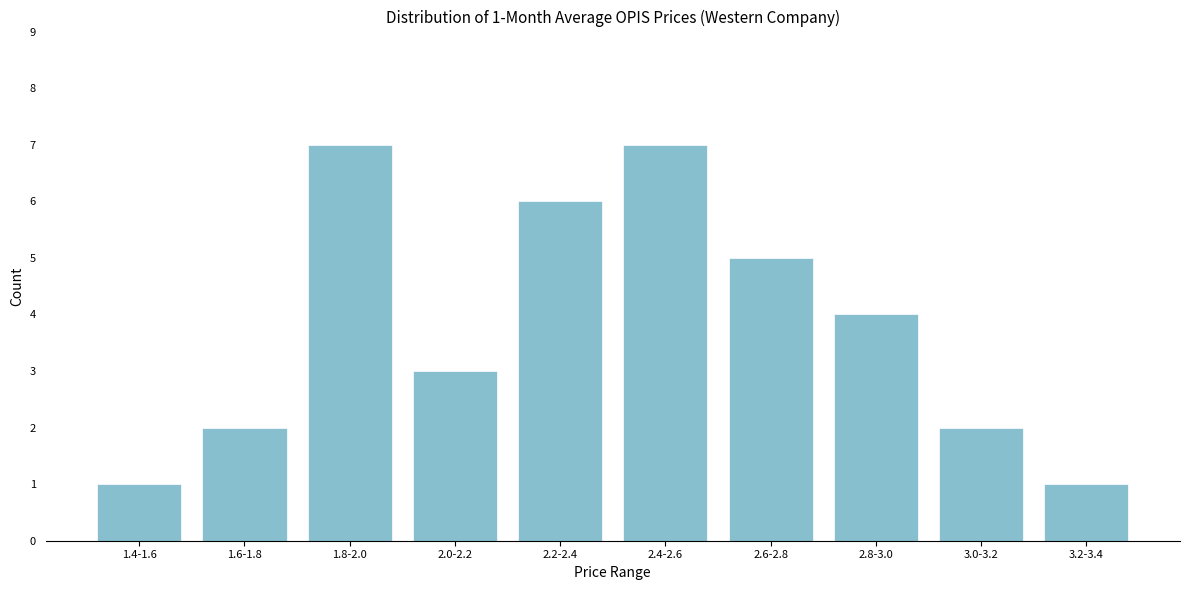

Reading left to right, what are all the values shown in this chart?

1	2	7	3	6	7	5	4	2	1